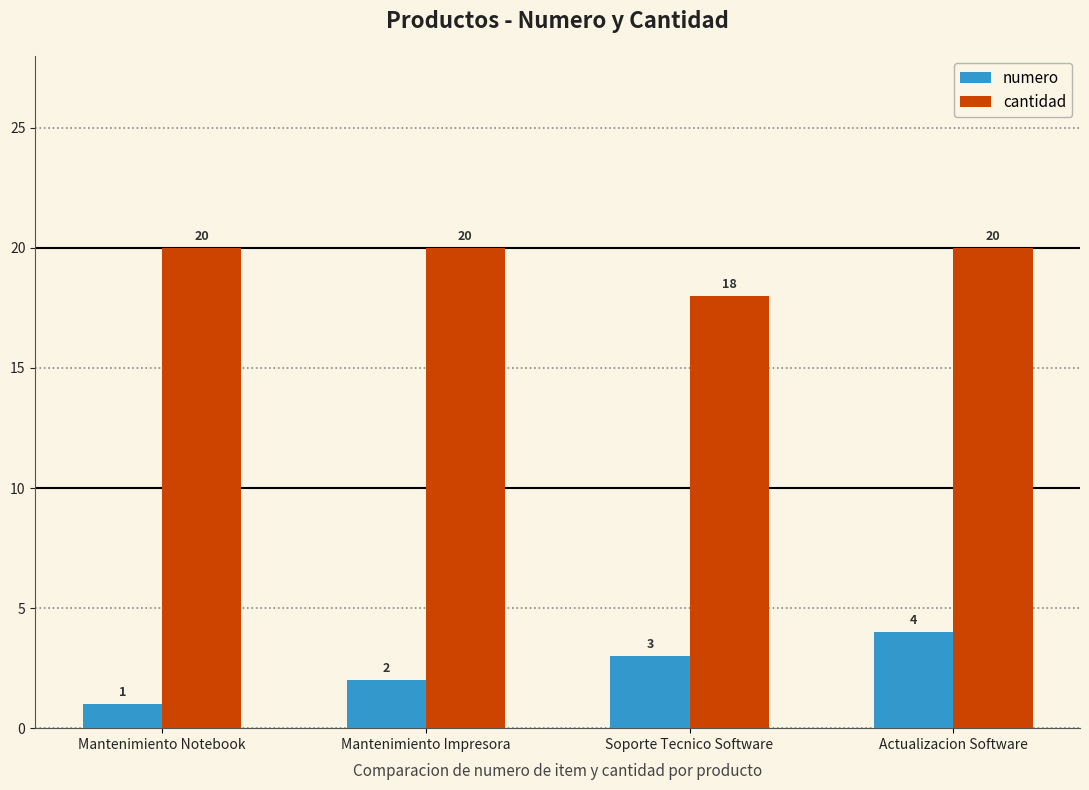

What are all the series names shown in the legend?

numero, cantidad